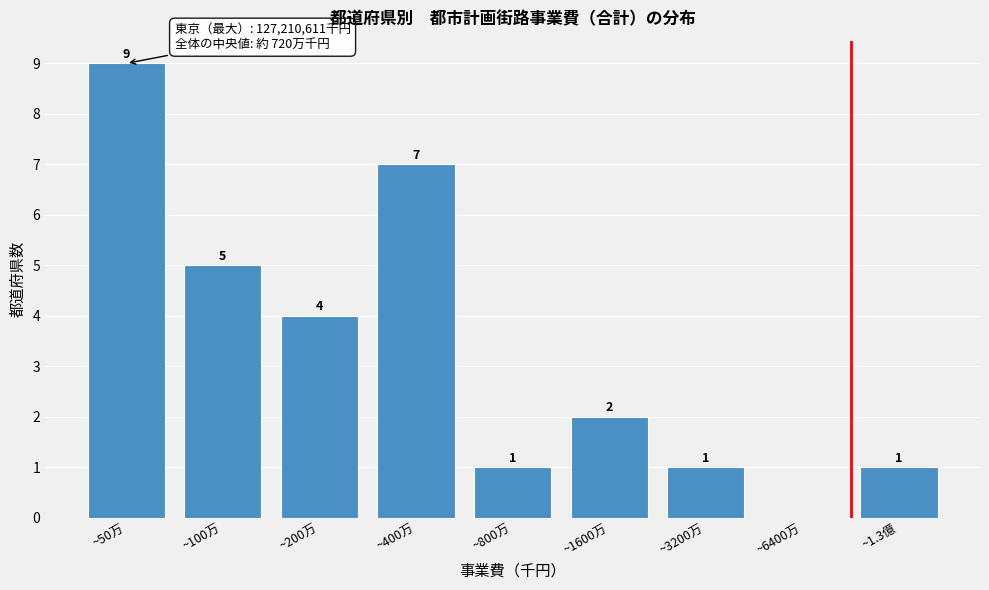

Reading left to right, what are all the values shown in this chart?

~50万=9	~100万=5	~200万=4	~400万=7	~800万=1	~1600万=2	~3200万=1	~6400万=0	~1.3億=1